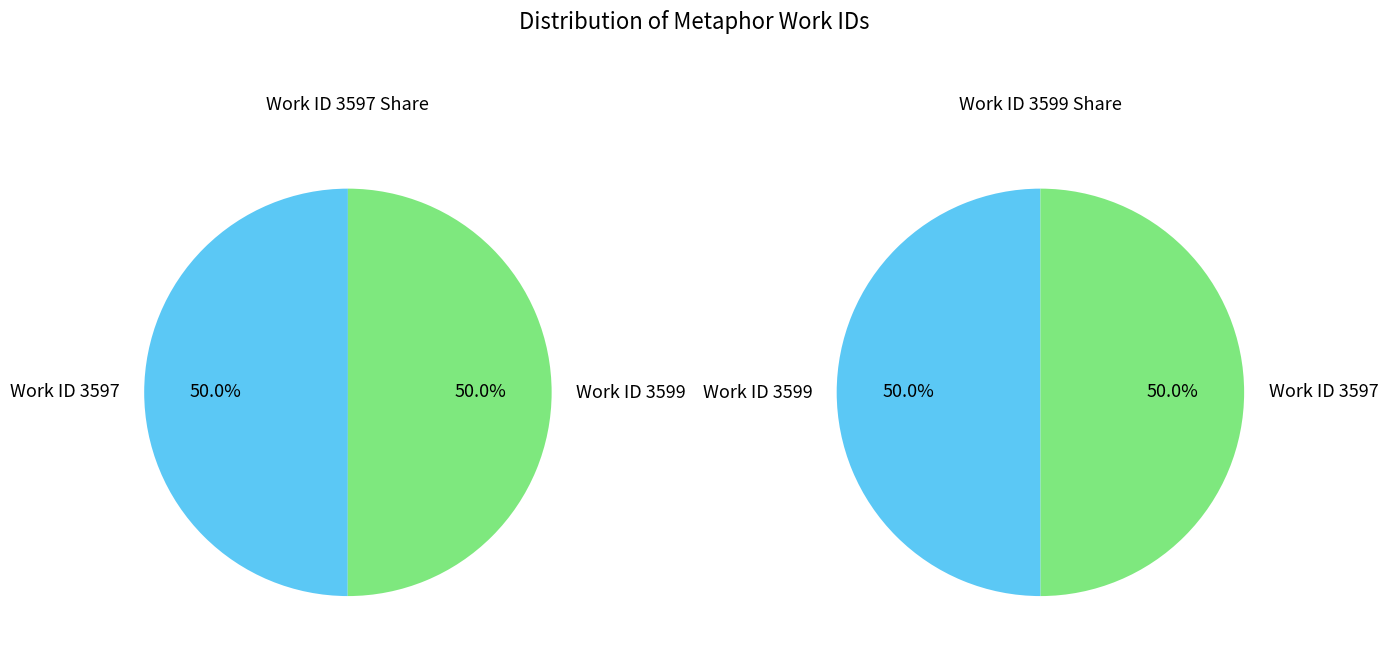

To the nearest percent, what percentage of the pie is 1?

50%